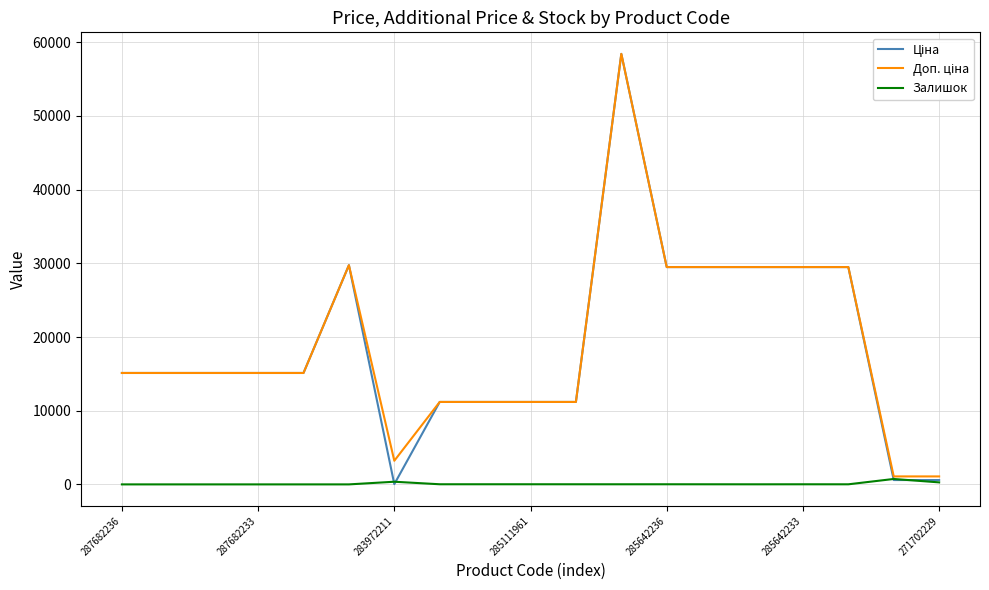

What is the greatest value displayed?

58426.5